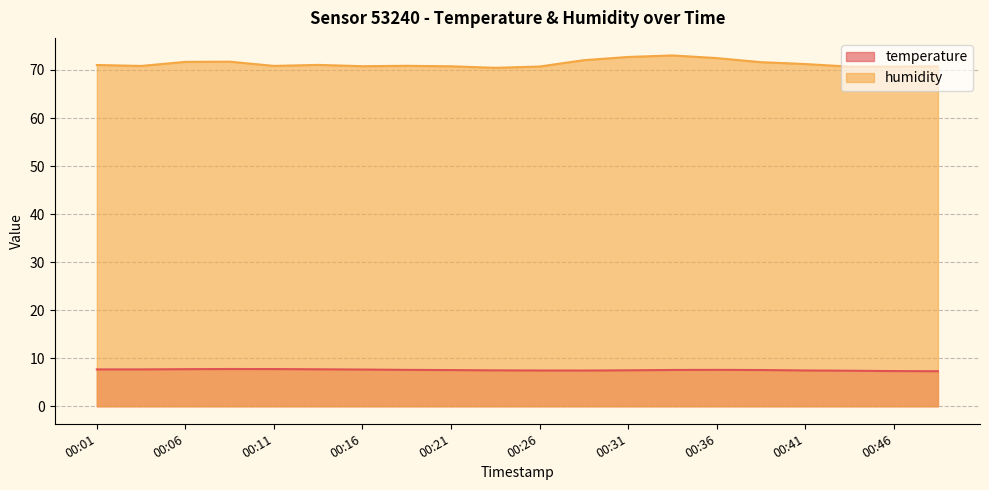

At which category is the sum across all series the highest?

00:33